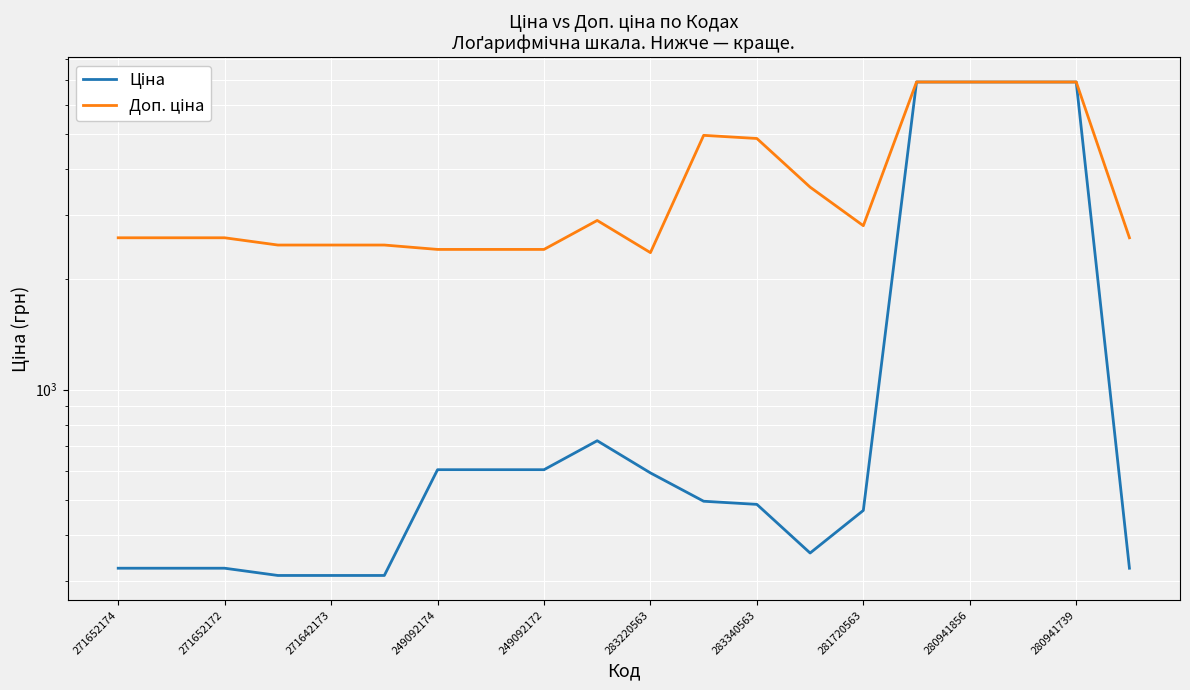

What is the difference between the Ціна values at 17 and 280941856?

6321.9